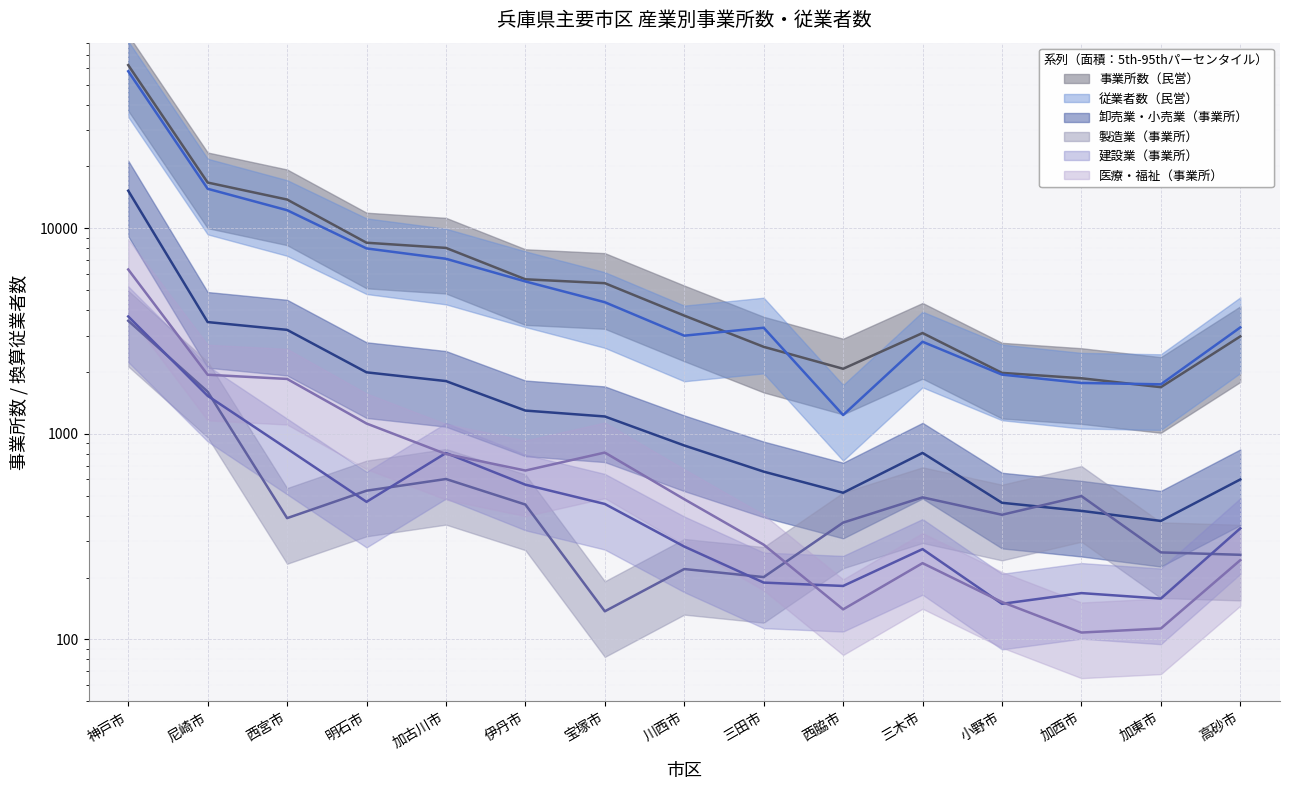

What is the total value across all series at 西脇市?

4516.4